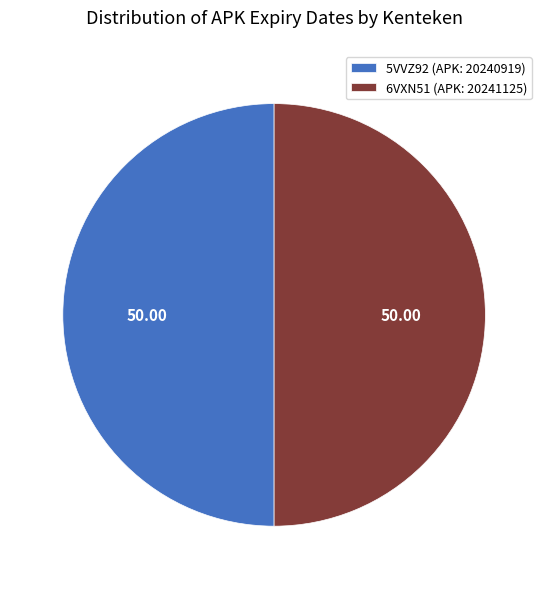

The 5VVZ92 (APK: 20240919) slice represents 50% of the pie. True or false?

True